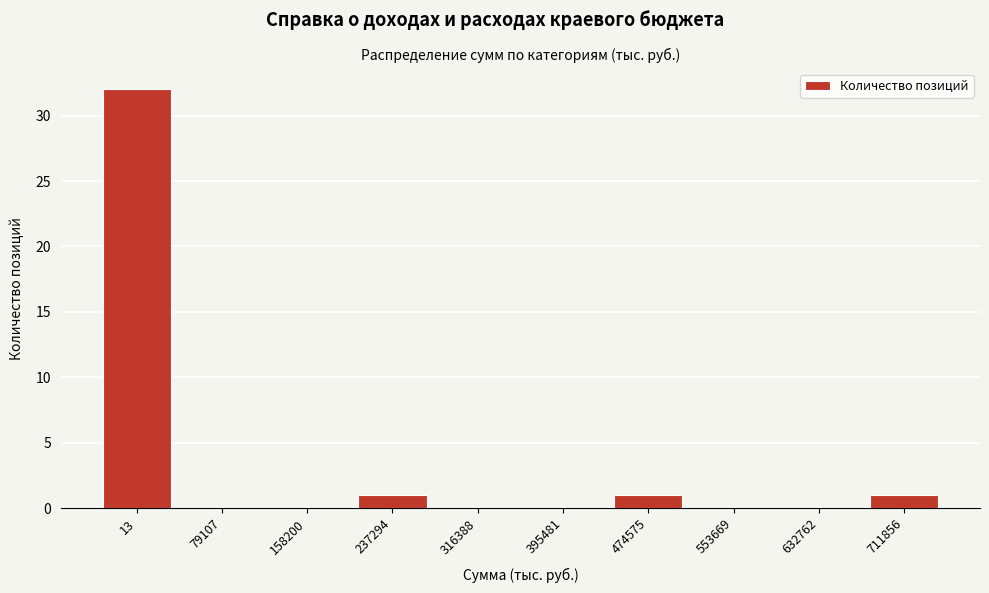

Reading left to right, what are all the values shown in this chart?

13=32	79107=0	158200=0	237294=1	316388=0	395481=0	474575=1	553669=0	632762=0	711856=1